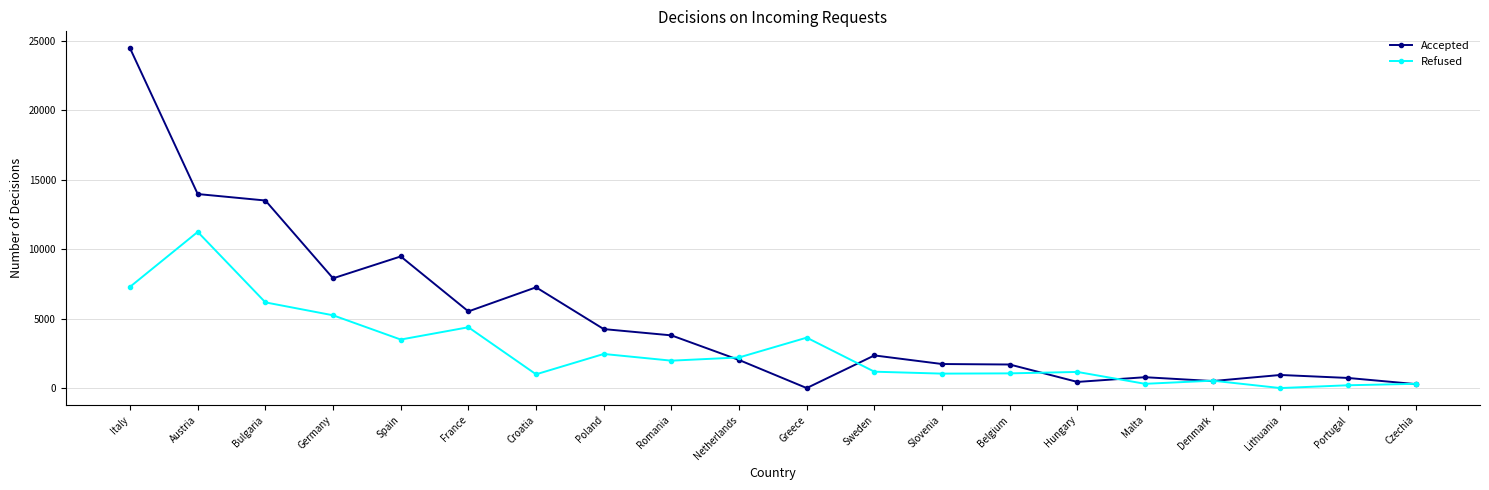

Which series has the largest range (max minus min)?

Accepted